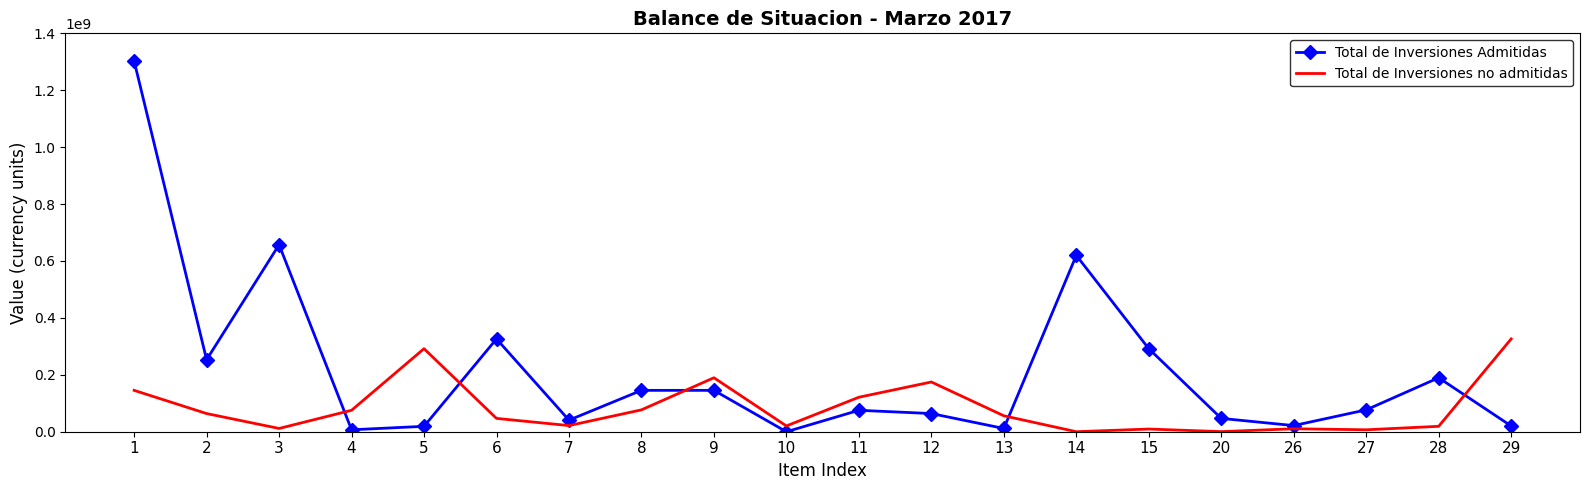

At 11, list the series in order from largest to smallest.

Total de Inversiones no admitidas, Total de Inversiones Admitidas